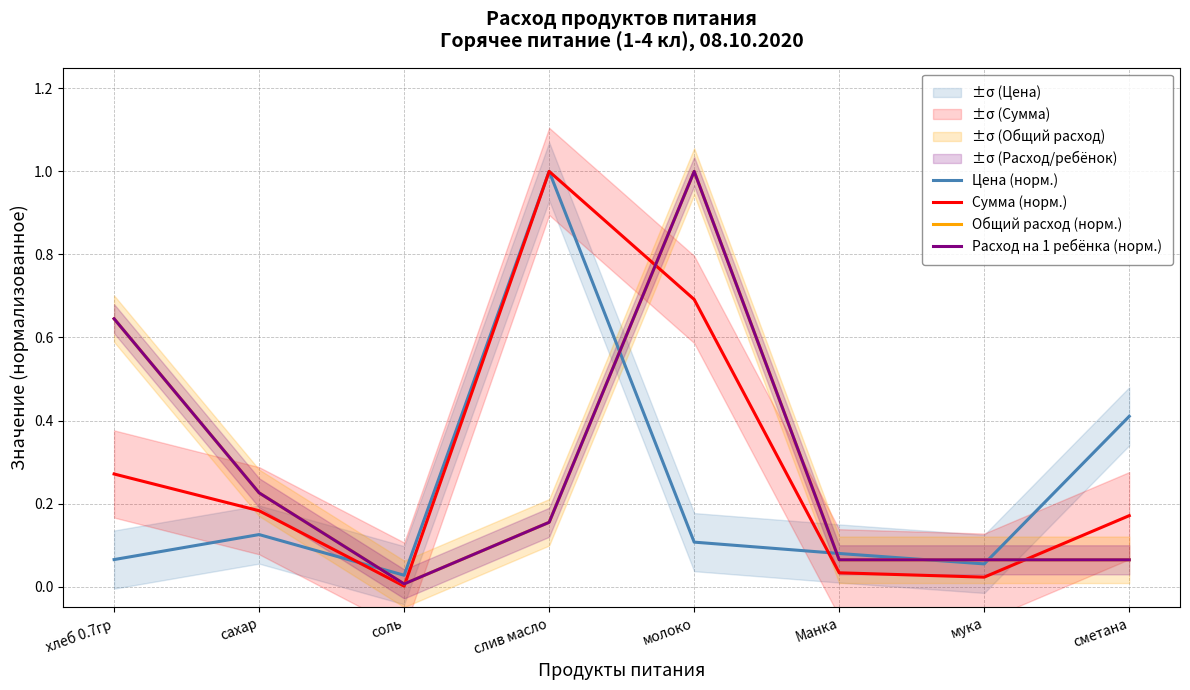

Where is Расход на 1 ребёнка (норм.) nearest to the value 0?

соль